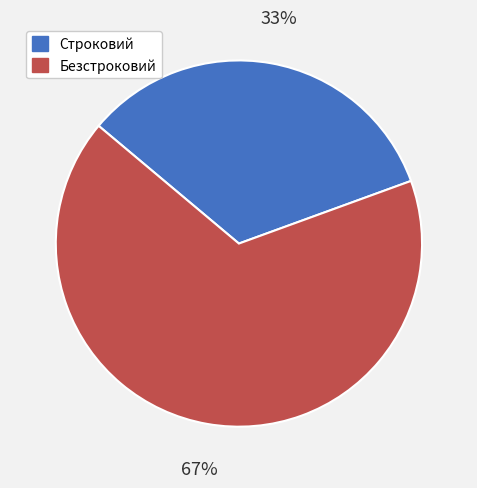

Count the number of slices in the pie.

2